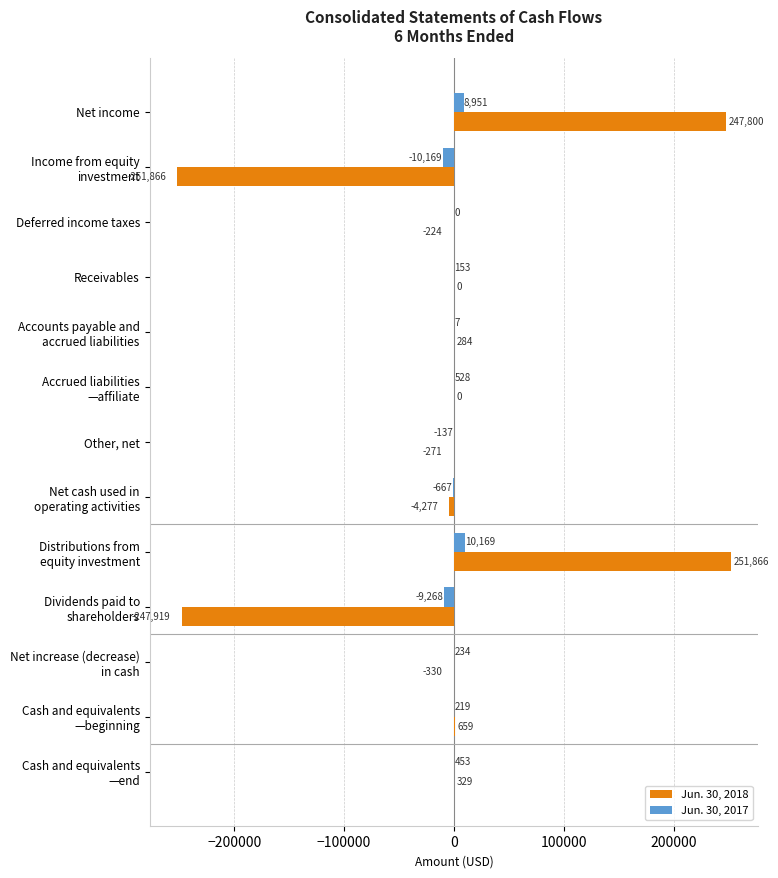

What are all the series names shown in the legend?

Jun. 30, 2018, Jun. 30, 2017